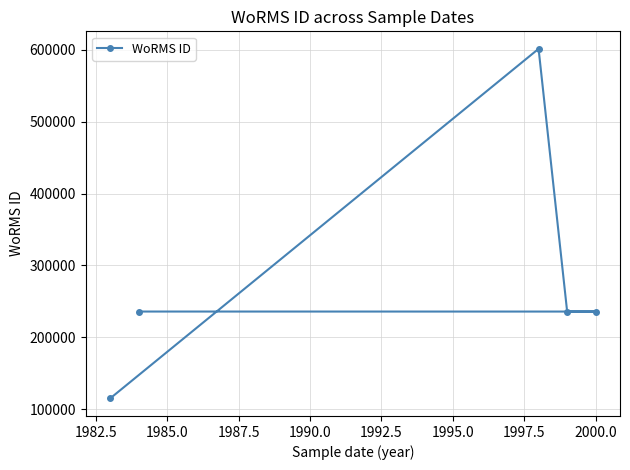

What is the average value?

284806